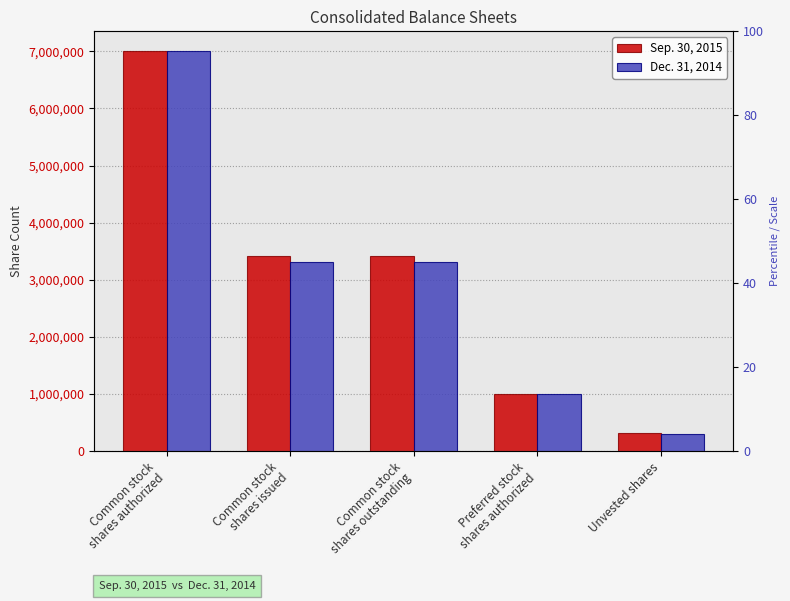

At which category is the sum across all series the highest?

Common stock
shares authorized